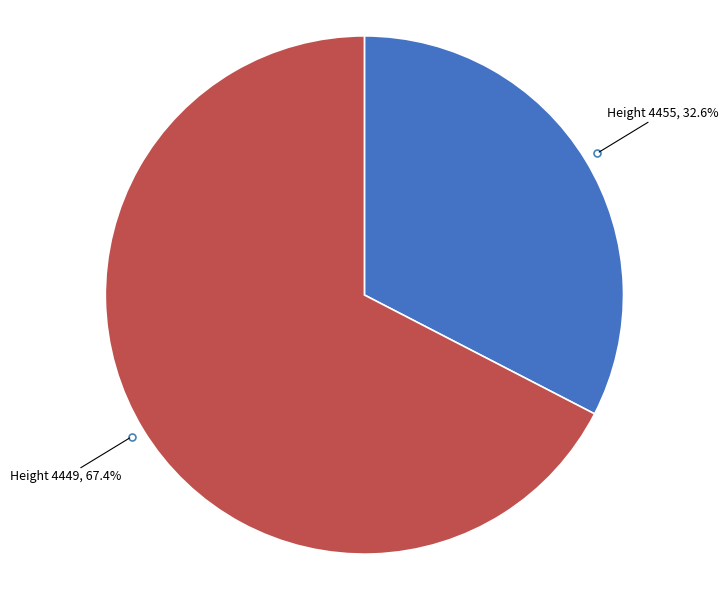

Does any single category account for the majority?

Yes